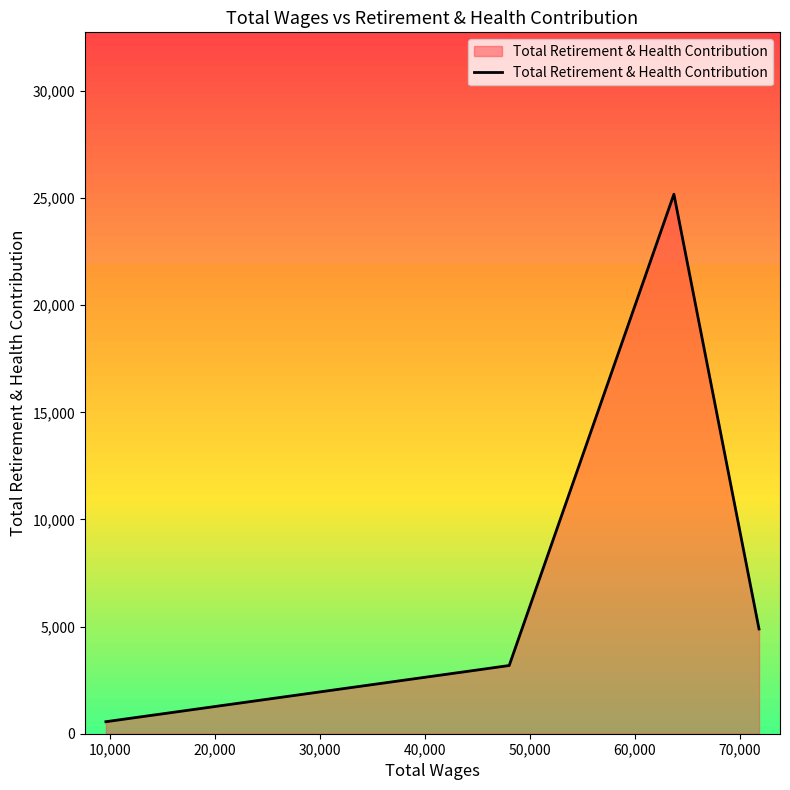

What is the greatest value displayed?

25185